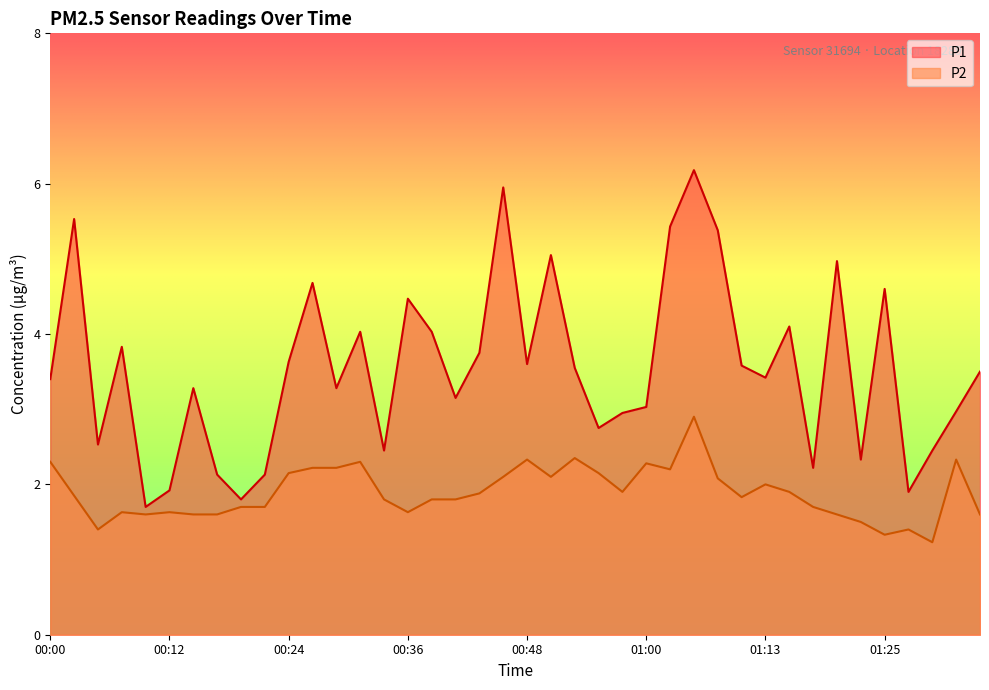

What is the difference between the maximum and minimum values in the P2 series?

1.7